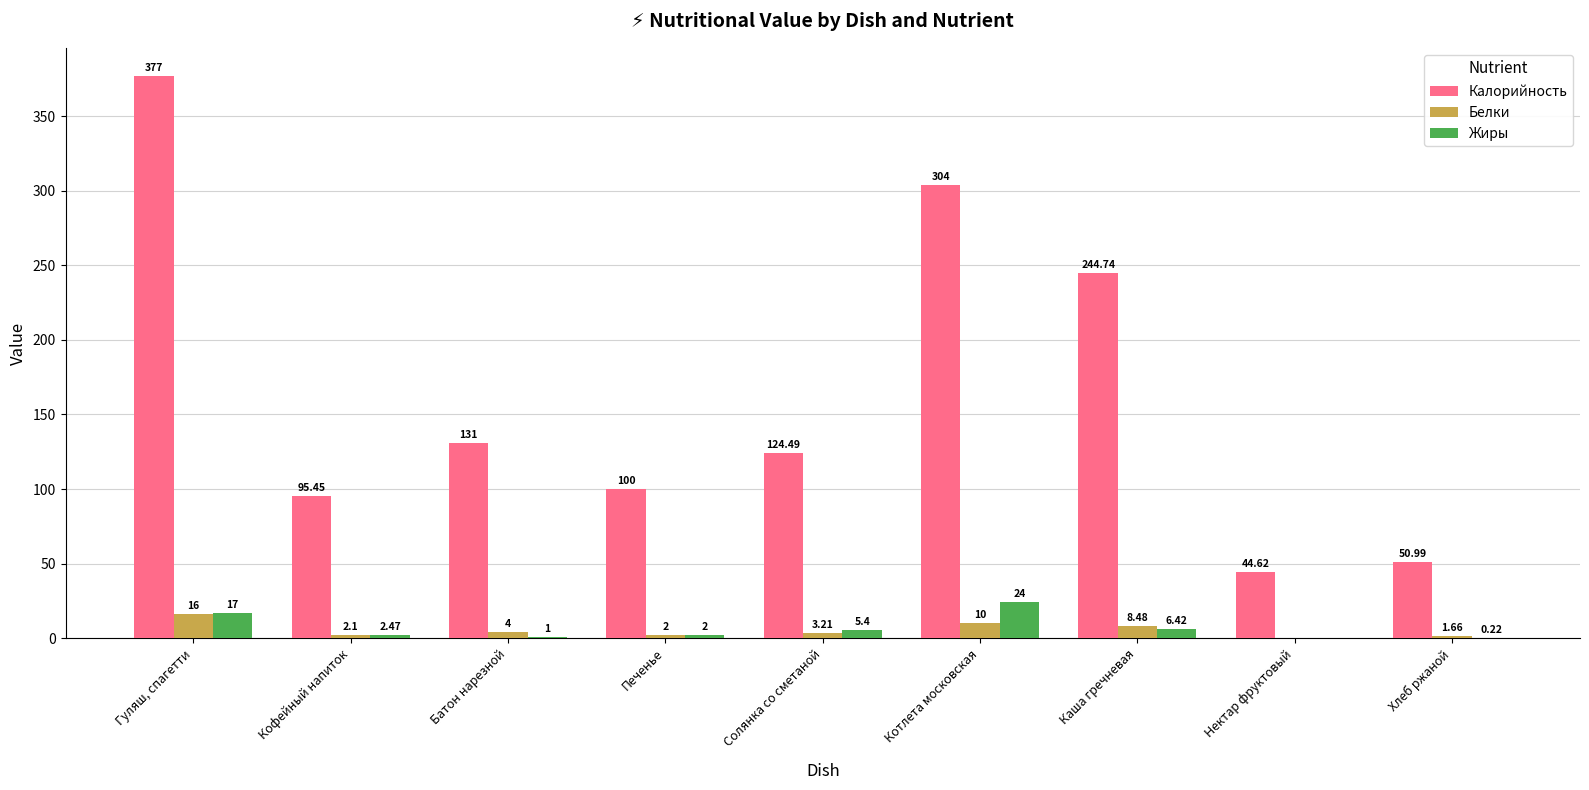

Between Гуляш, спагетти and Батон нарезной, which series saw the biggest shift?

Калорийность